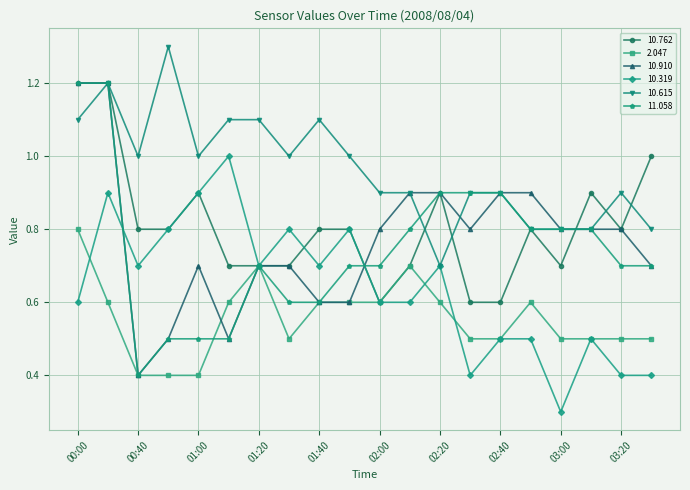

What are all the series names shown in the legend?

10.762, 2.047, 10.910, 10.319, 10.615, 11.058